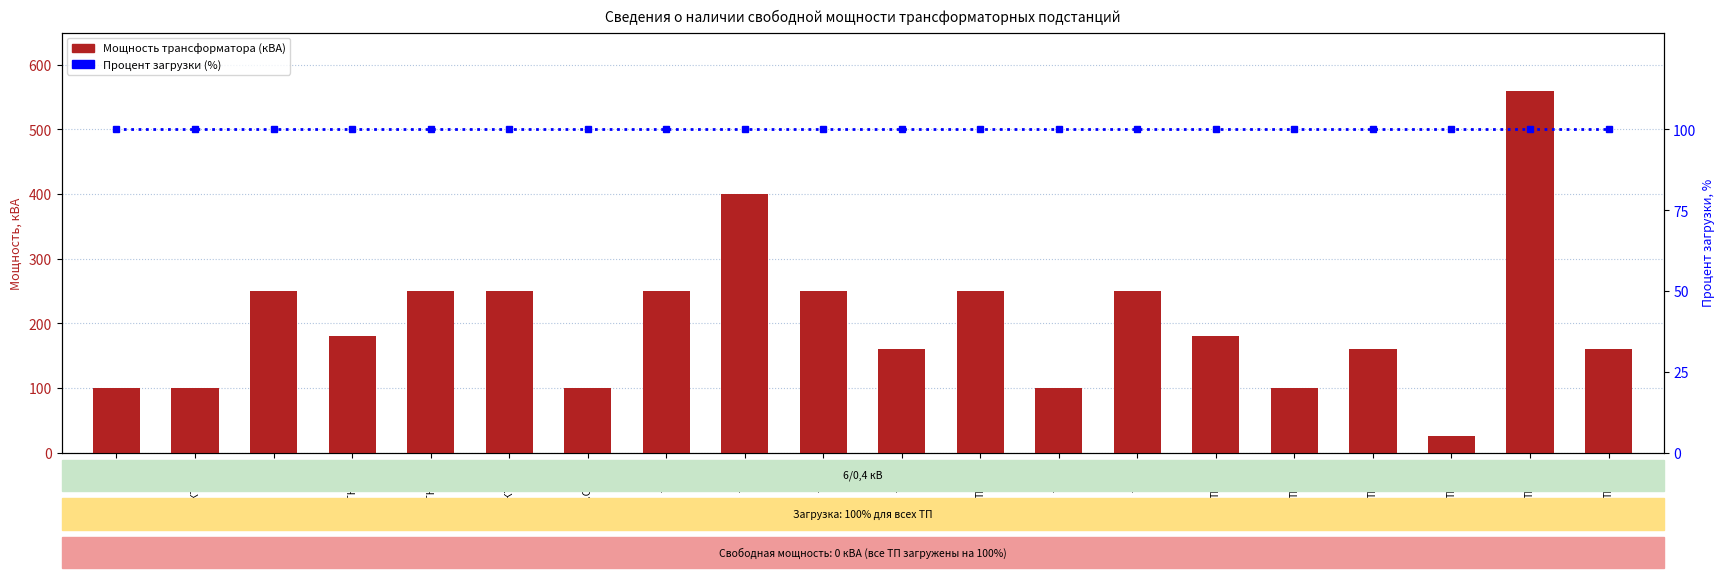

What is the difference between the highest and lowest values at ТП-105?

80